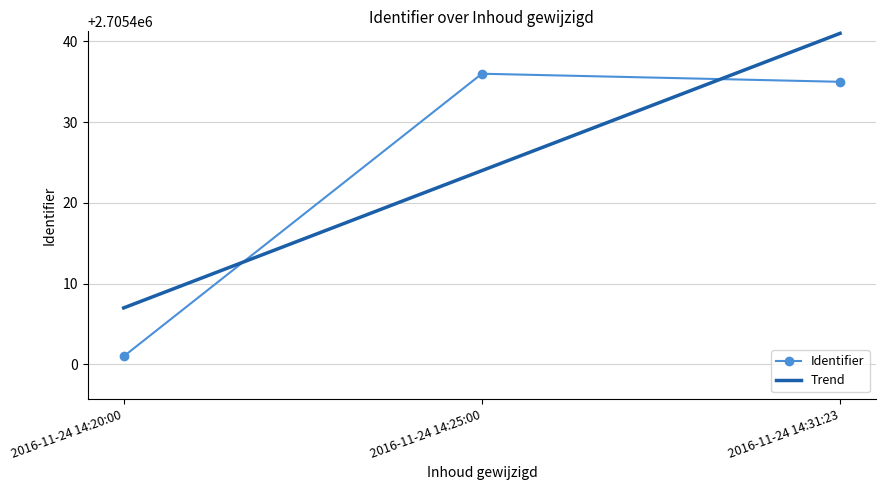

Where does the data first go above 2705435?

2016-11-24 14:25:00